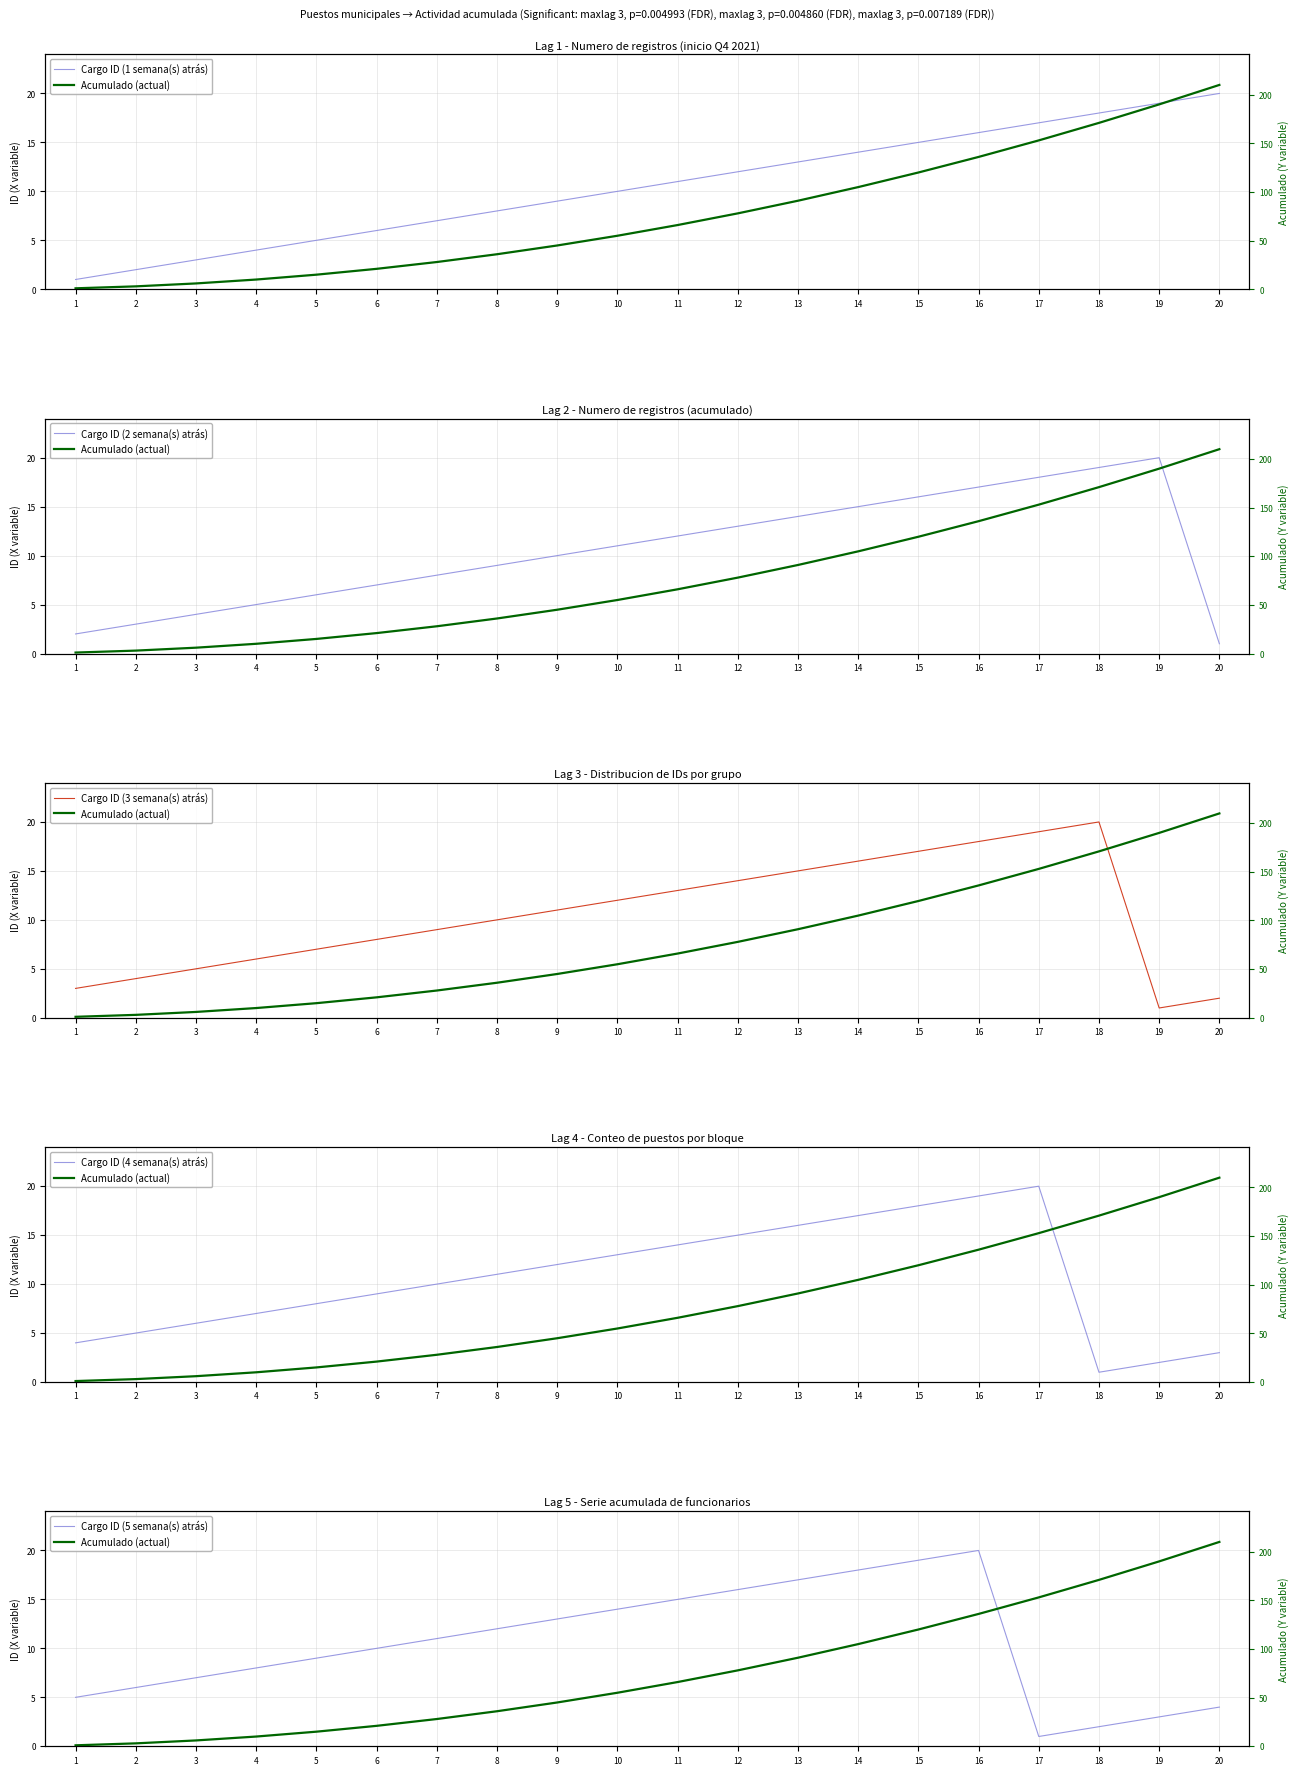

At how many categories does at least one series exceed 99?

7